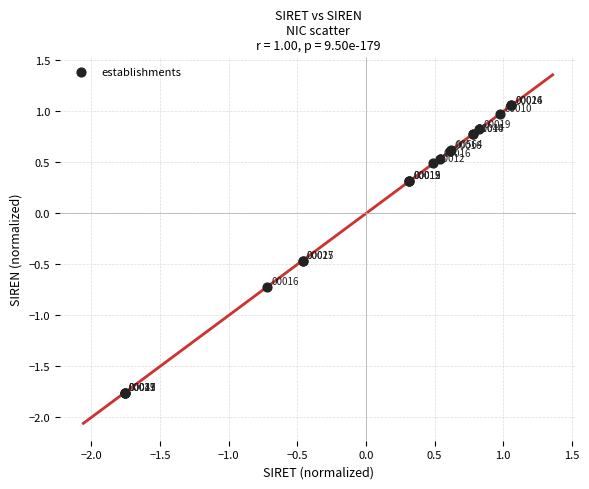

What Y value in the scatter plot is closest to 0?

0.3